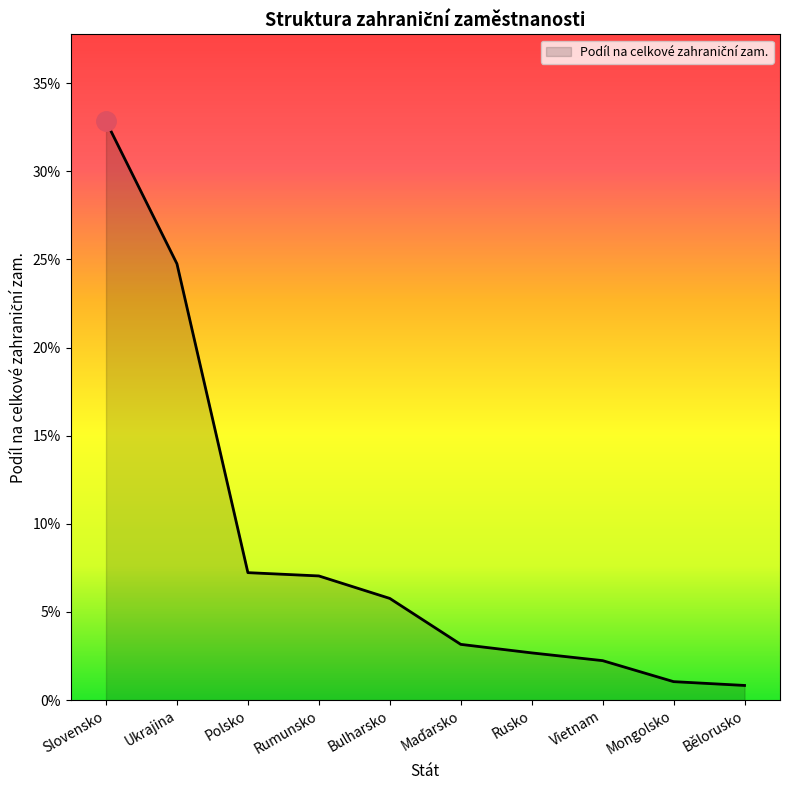

List the labels in order of value, smallest first.

Bělorusko, Mongolsko, Vietnam, Rusko, Maďarsko, Bulharsko, Rumunsko, Polsko, Ukrajina, Slovensko